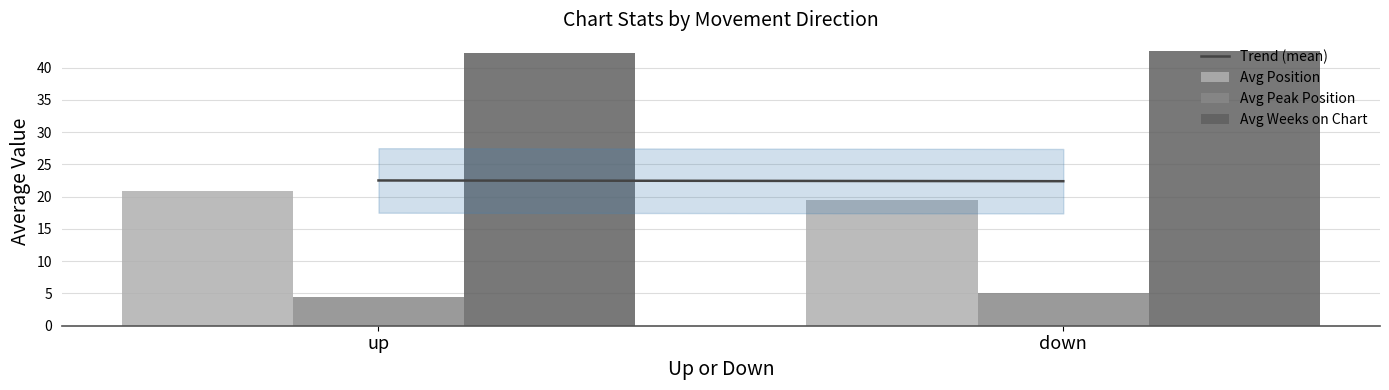

How many groups of bars are there?

2